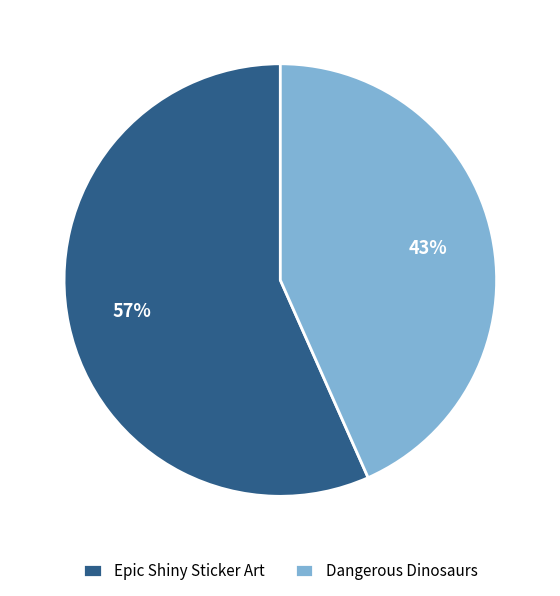

The Dangerous Dinosaurs slice represents 33% of the pie. True or false?

False